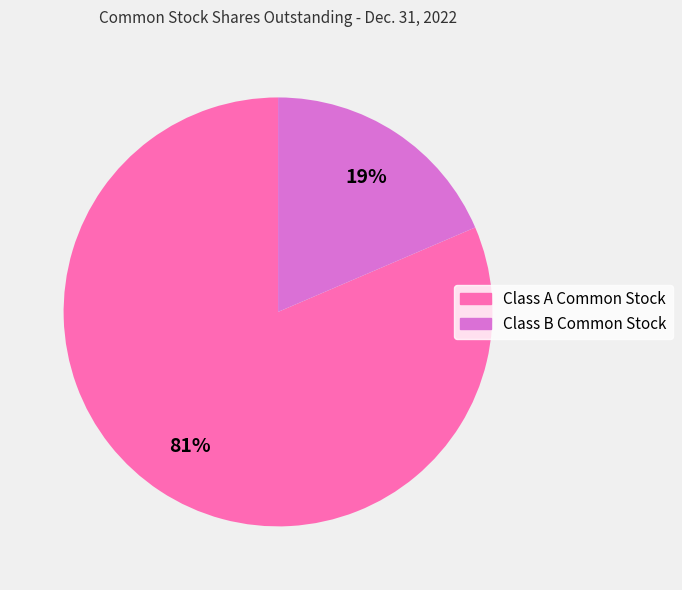

Do Class B Common Stock and Class A Common Stock together represent more than half of the pie?

Yes